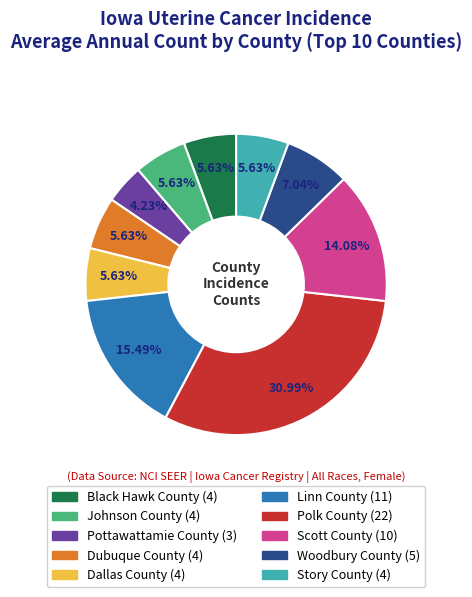

To the nearest percent, what is the difference between the largest and smallest slice percentages?

27%